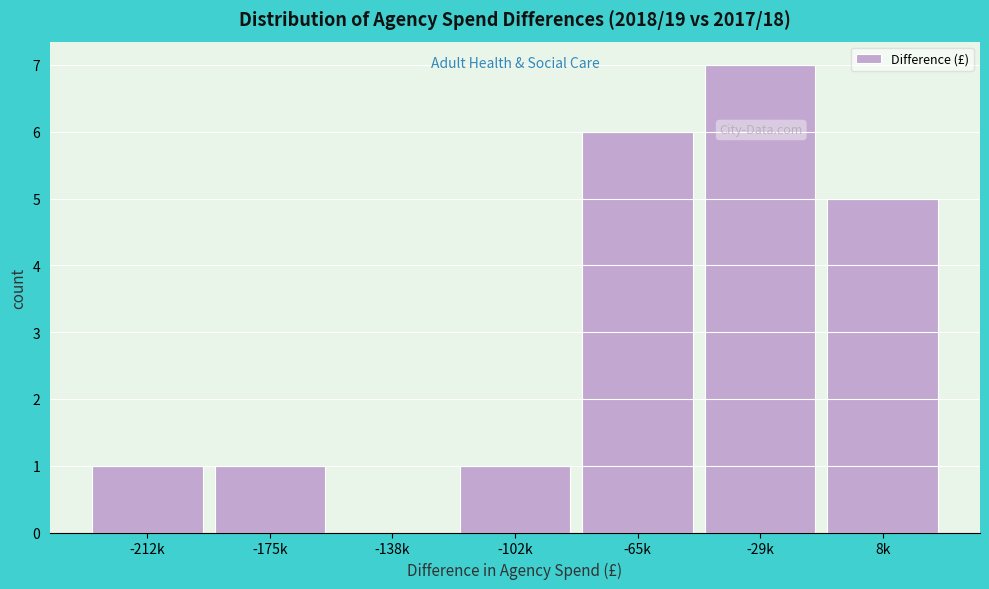

Reading left to right, what are all the values shown in this chart?

-212k=1	-175k=1	-138k=0	-102k=1	-65k=6	-29k=7	8k=5